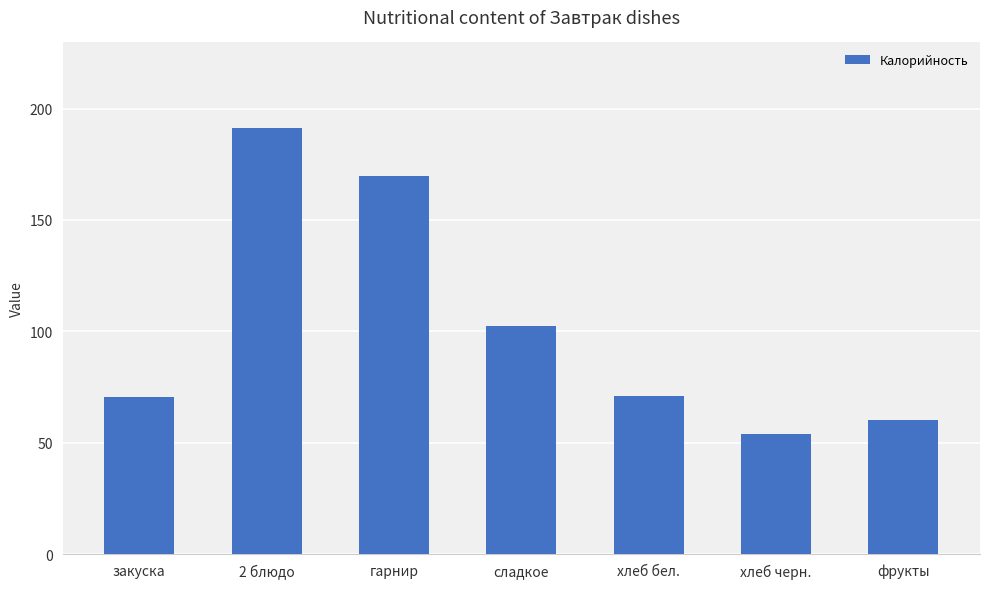

What is the sum of the values at 2 блюдо and гарнир?

360.9